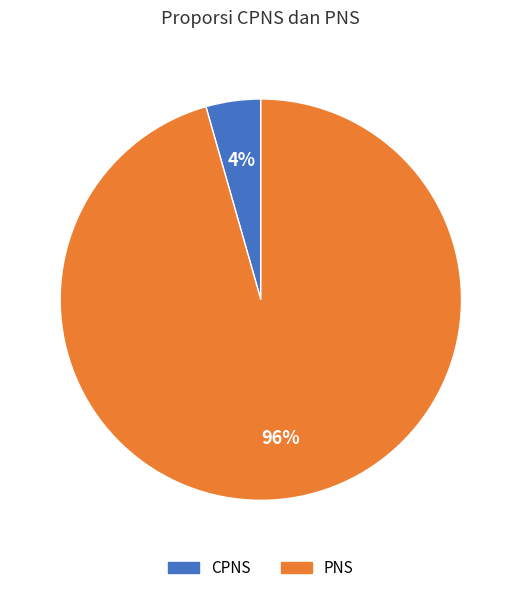

Do PNS and CPNS together represent more than half of the pie?

Yes